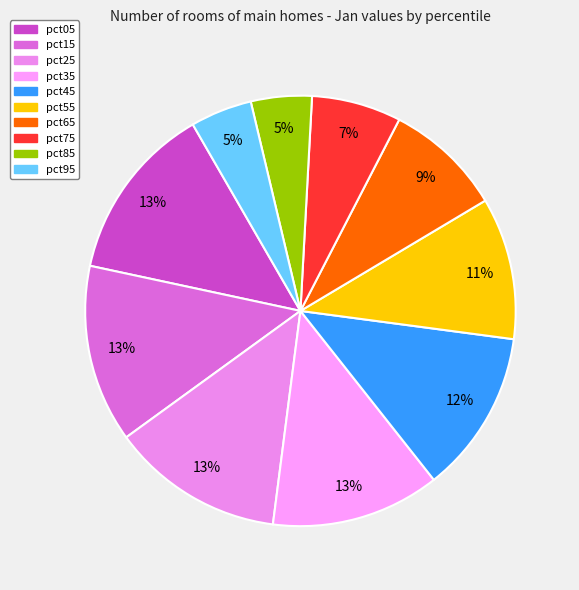

To the nearest percent, what is the combined percentage of pct35 and pct65?

22%